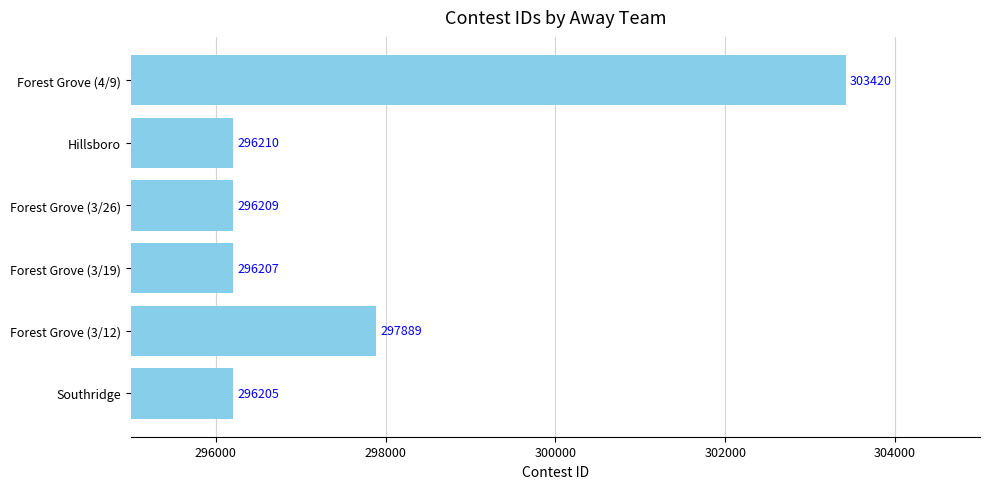

Are the bars grouped side by side (vs. stacked)?

No